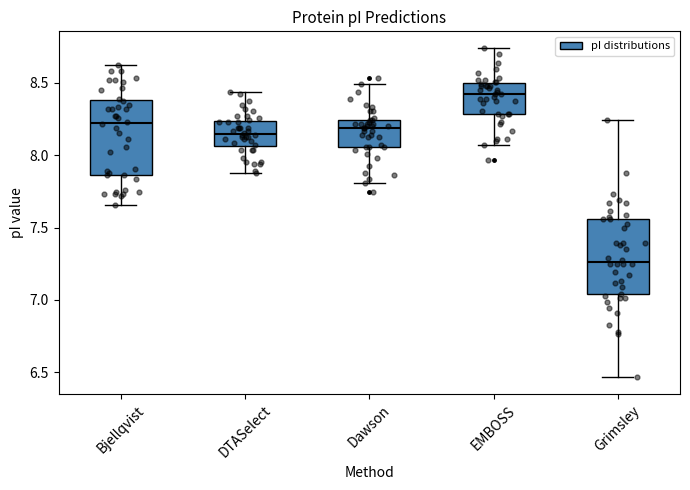

Reading left to right, transcribe this box plot: for each box, give where its median line is, the range the box spans, and where its two whiskers end, as read against the y-axis. The values are not printed on the chart, so give them approximately, as read against the axis.

Bjellqvist: median 8.20, box 7.85 to 8.40, whiskers 7.65 to 8.60
DTASelect: median 8.15, box 8.05 to 8.25, whiskers 7.90 to 8.45
Dawson: median 8.20, box 8.05 to 8.25, whiskers 7.80 to 8.50
EMBOSS: median 8.40, box 8.30 to 8.50, whiskers 8.05 to 8.75
Grimsley: median 7.25, box 7.05 to 7.55, whiskers 6.45 to 8.25